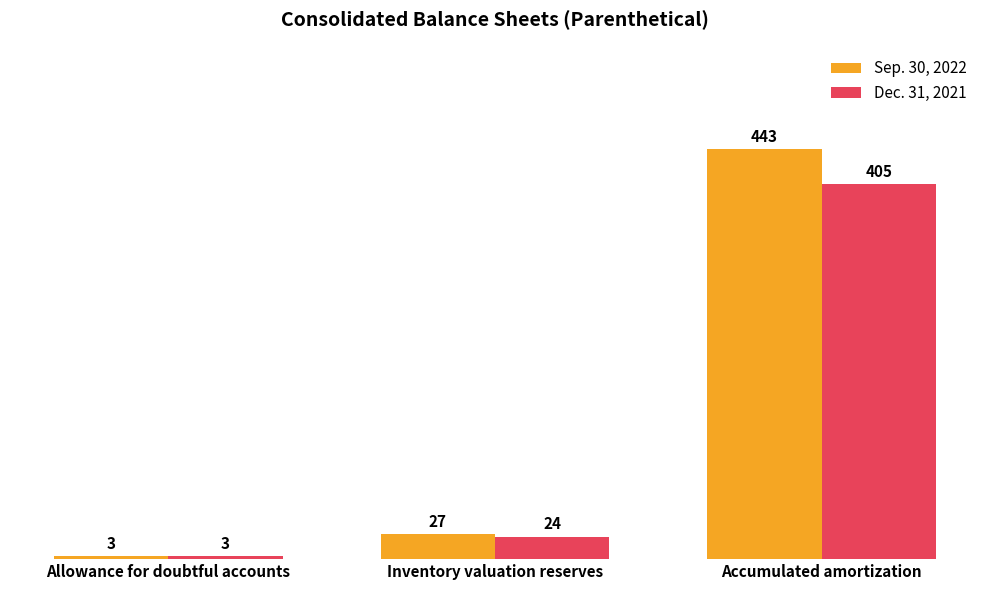

Is it true that Sep. 30, 2022 equals 761 at Accumulated amortization?

False